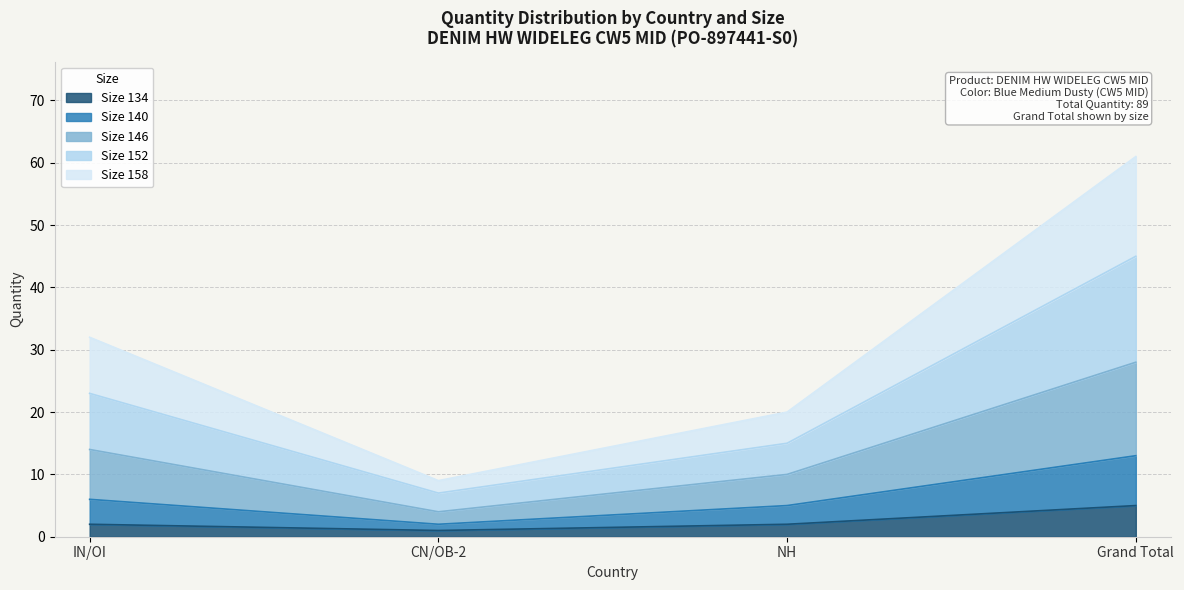

Count the number of data series in this chart.

5